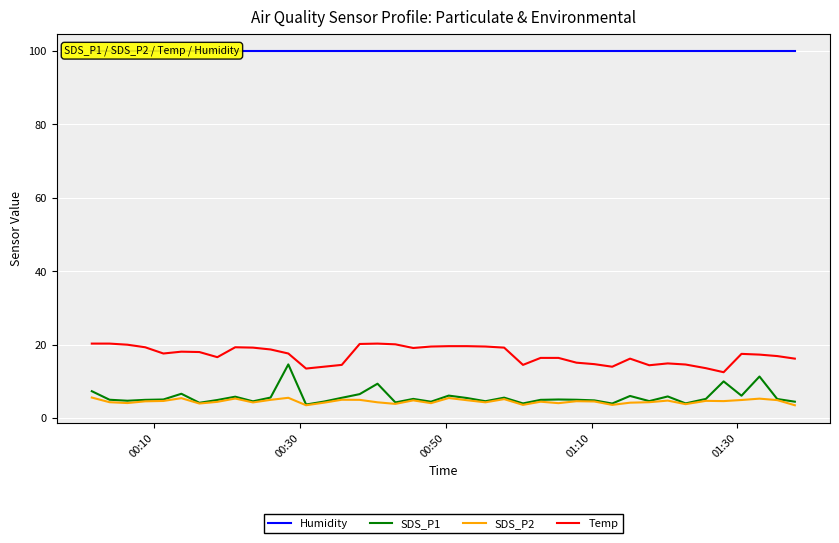

True or false: SDS_P2 and Temp intersect in this chart.

False